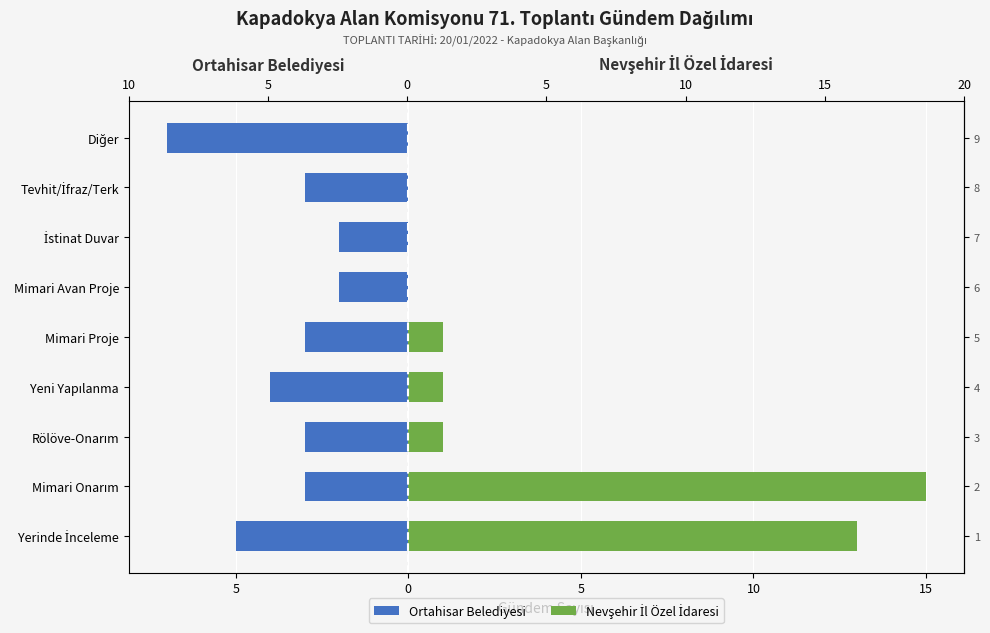

What is the maximum value for Nevşehir İl Özel İdaresi?

15